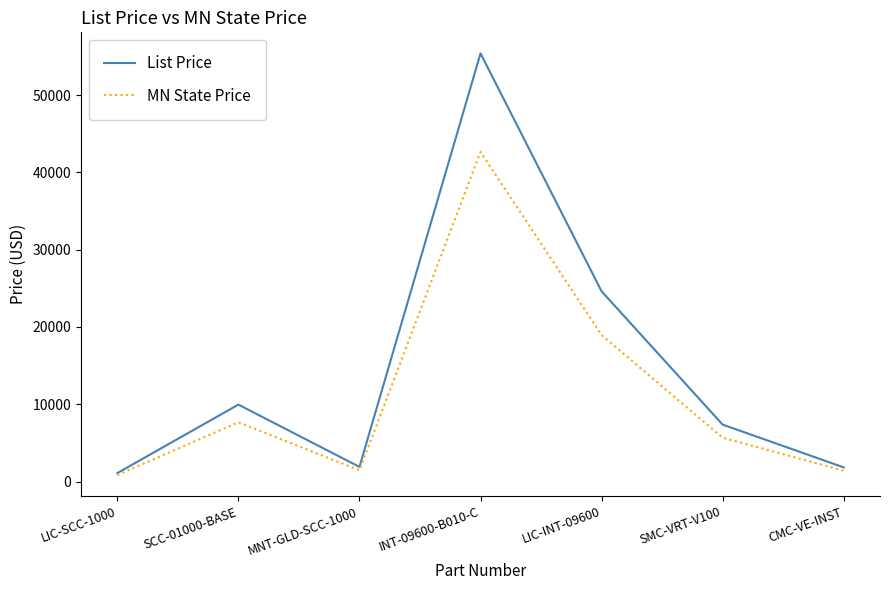

What position from the right is SMC-VRT-V100?

2